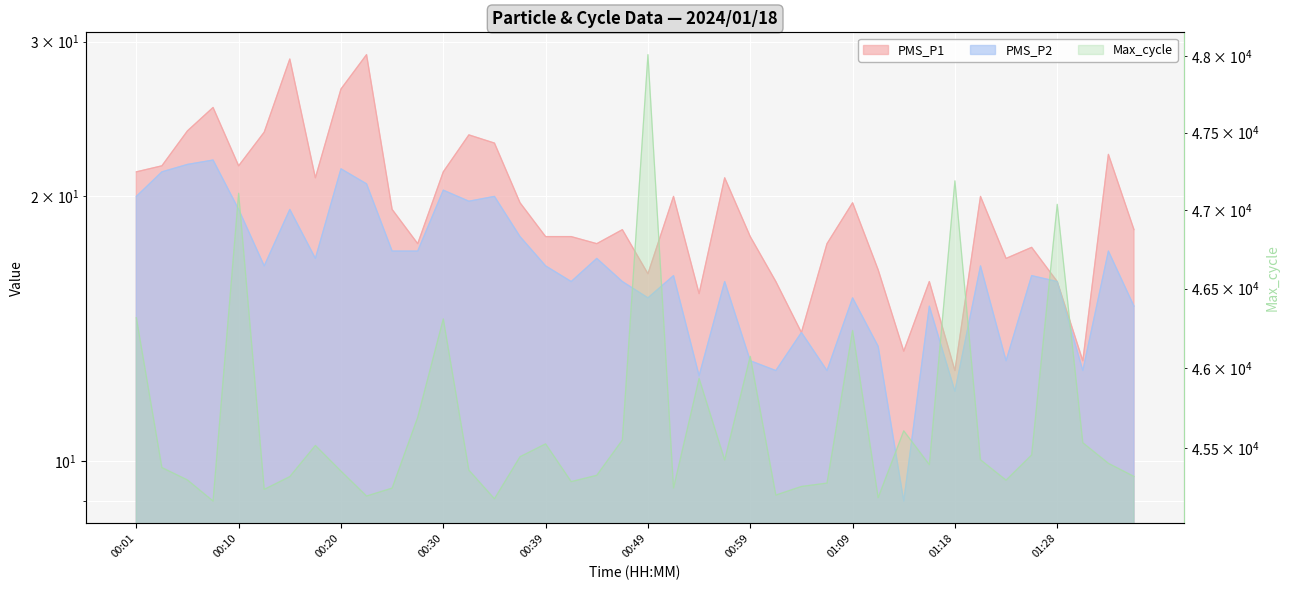

What is the label of the 37th point from the right?

00:08